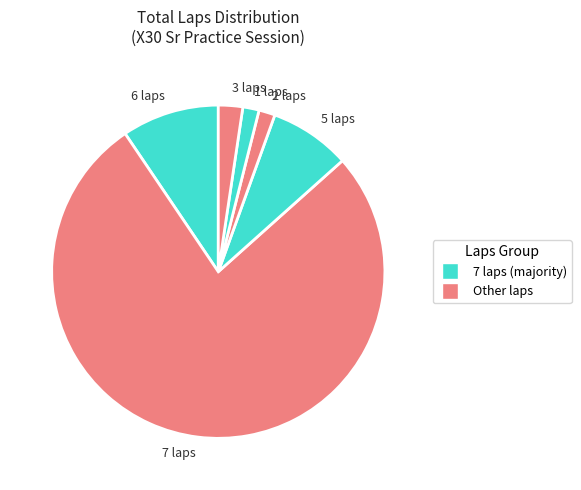

What is the largest slice in the pie chart?

7 laps